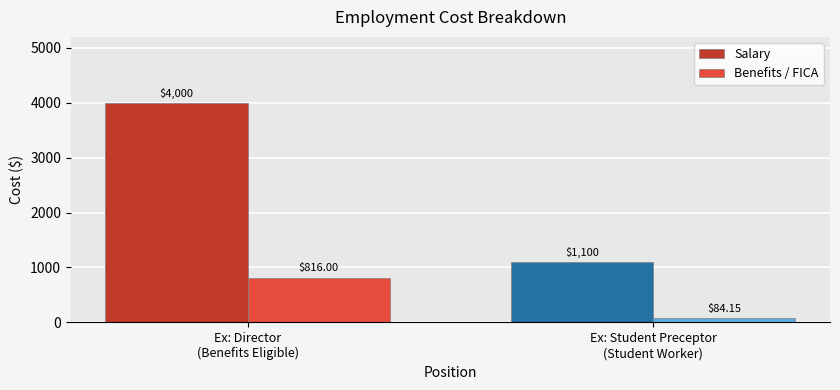

Which category has the highest value in the Salary series?

Ex: Director
(Benefits Eligible)